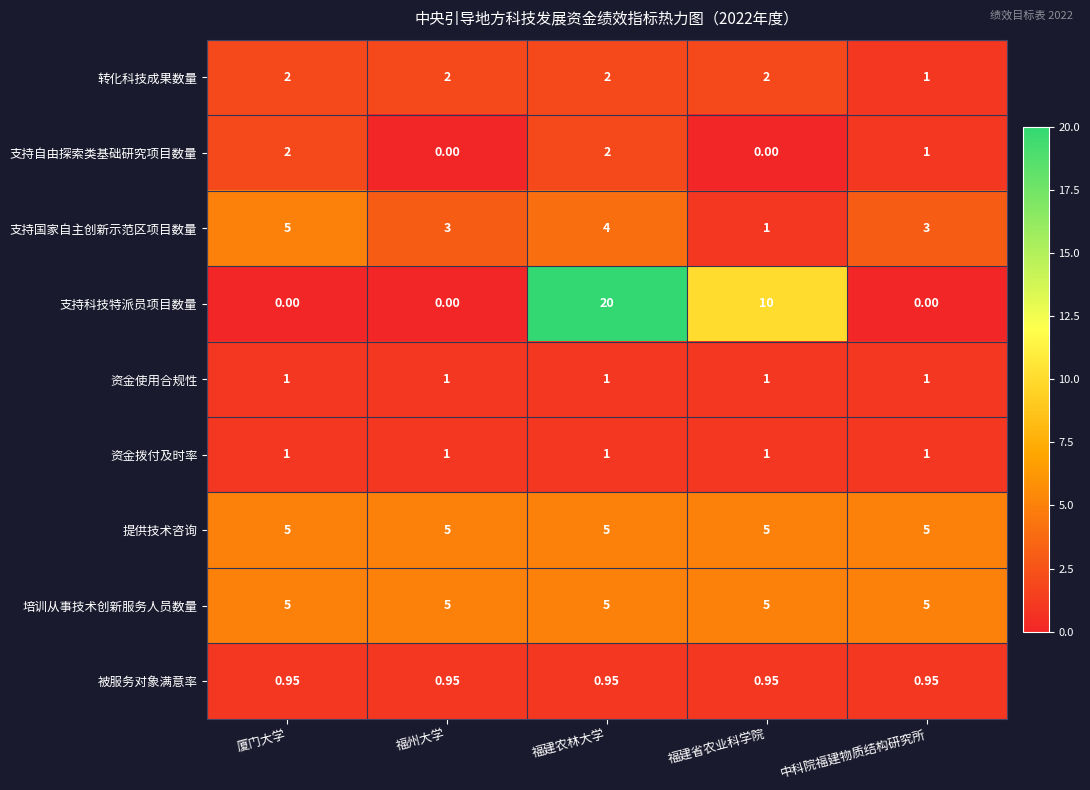

Between 厦门大学 and 福建省农业科学院, which series saw the biggest shift?

支持科技特派员项目数量